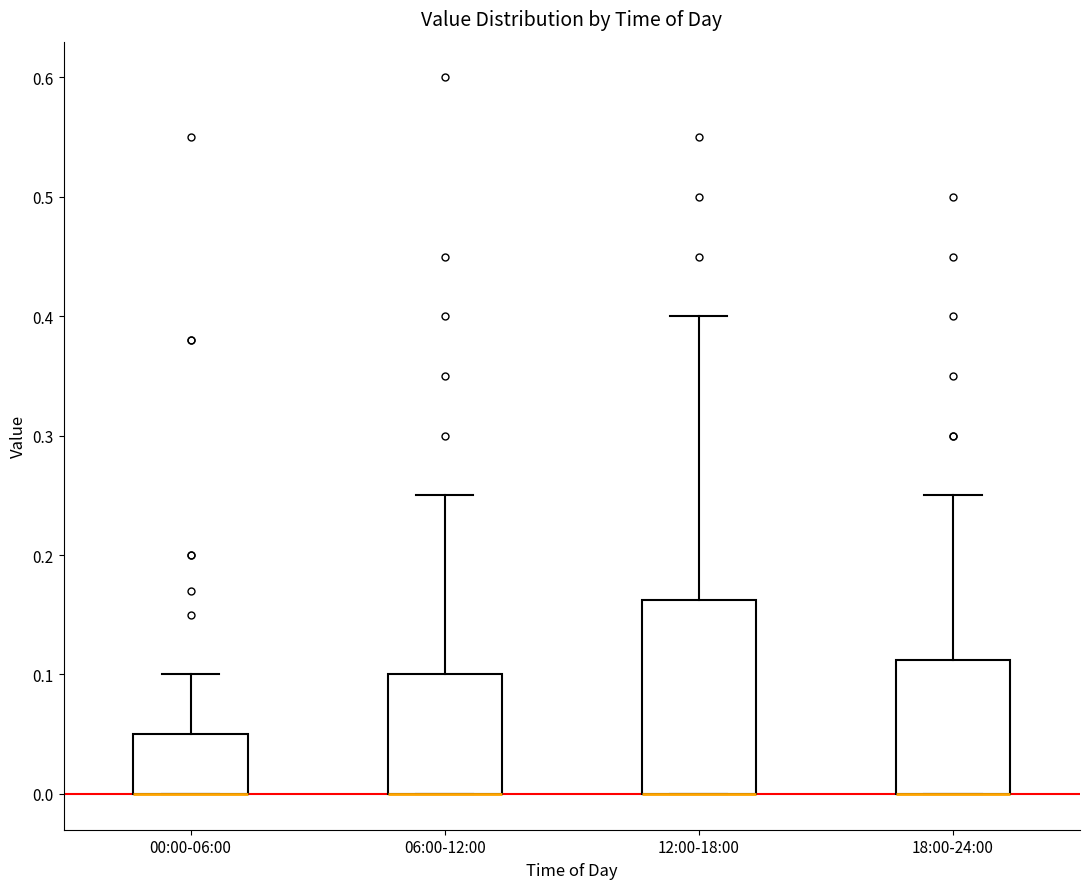

Reading left to right, transcribe this box plot: for each box, give where its median line is, the range the box spans, and where its two whiskers end, as read against the y-axis. The values are not printed on the chart, so give them approximately, as read against the axis.

00:00-06:00: median 0.00 (drawn on the box's lower edge), box 0.00 to 0.05, whiskers 0.00 to 0.10
06:00-12:00: median 0.00 (drawn on the box's lower edge), box 0.00 to 0.10, whiskers 0.00 to 0.25
12:00-18:00: median 0.00 (drawn on the box's lower edge), box 0.00 to 0.16, whiskers 0.00 to 0.40
18:00-24:00: median 0.00 (drawn on the box's lower edge), box 0.00 to 0.11, whiskers 0.00 to 0.25